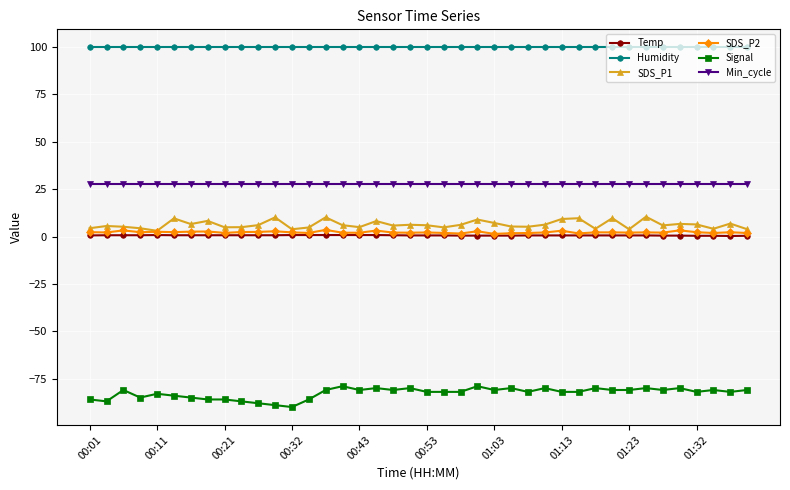

True or false: Signal has more than 0 points higher than both neighbors.

True